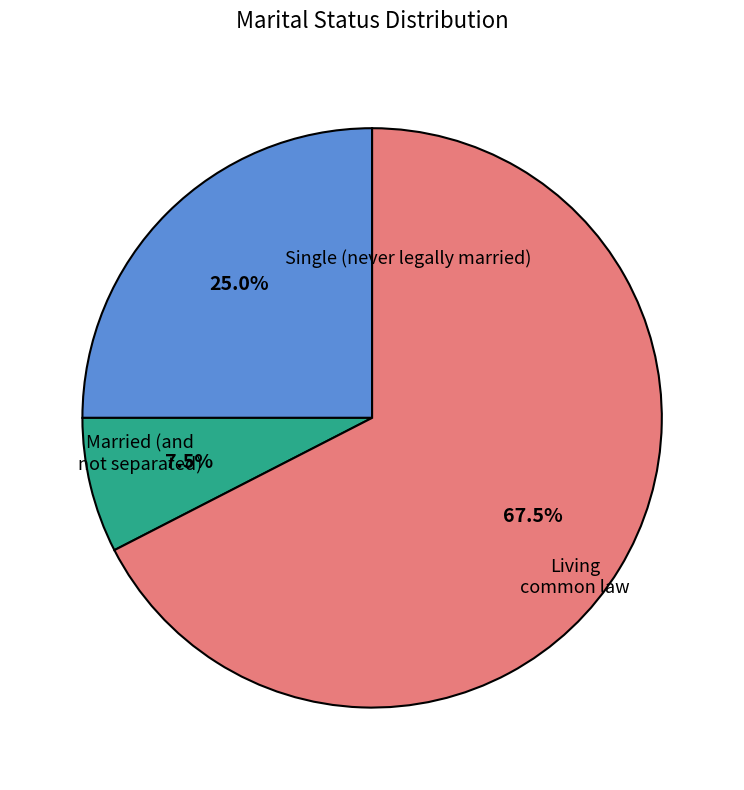

Is there any slice that represents more than half of the pie?

Yes